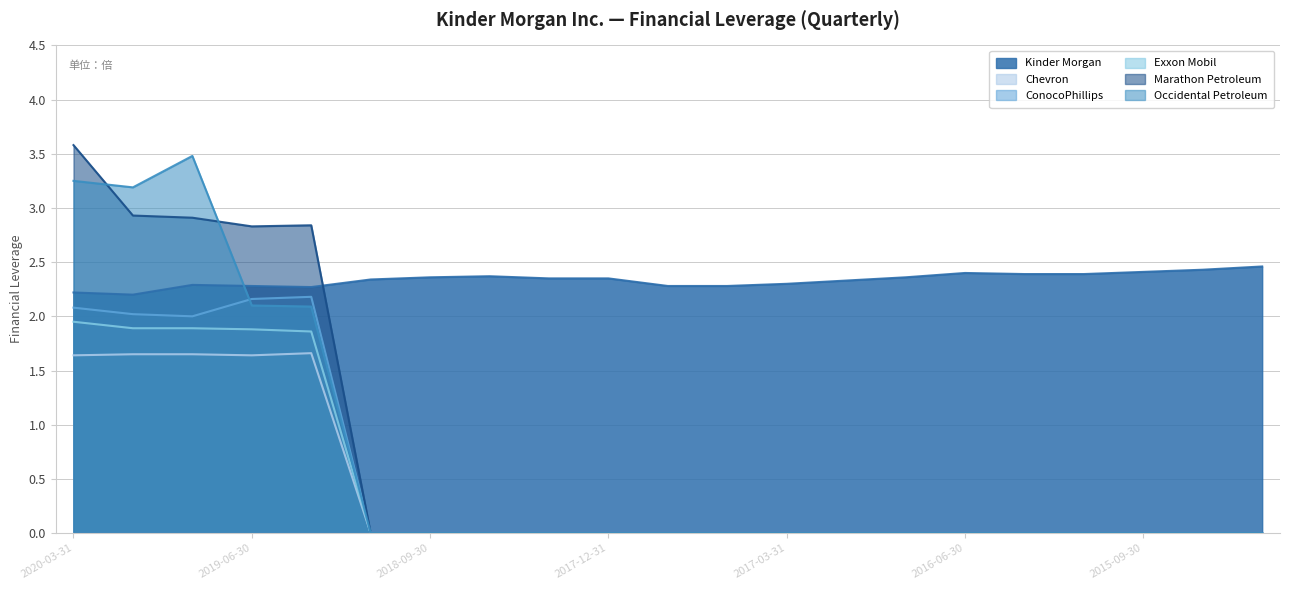

Which label corresponds to the largest value in the chart?

2020-03-31